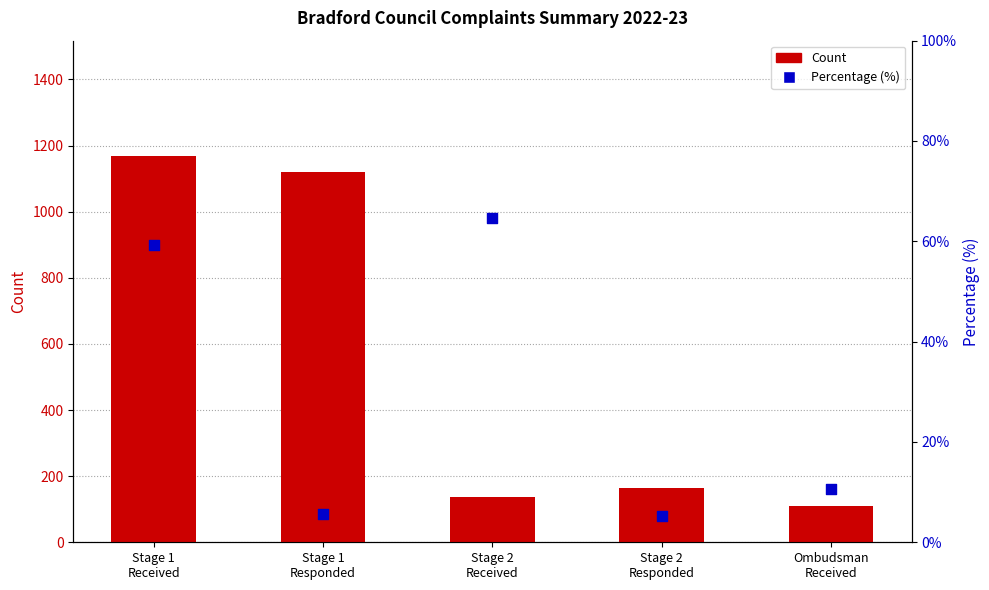

What is the total value across all series at Stage 2
Responded?

169.3